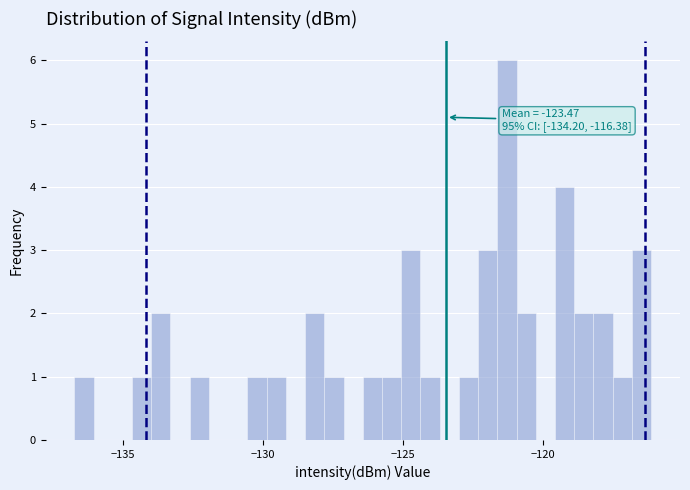

Read against the x-axis, roughly where is the centre of the tallest bar?

-121.5